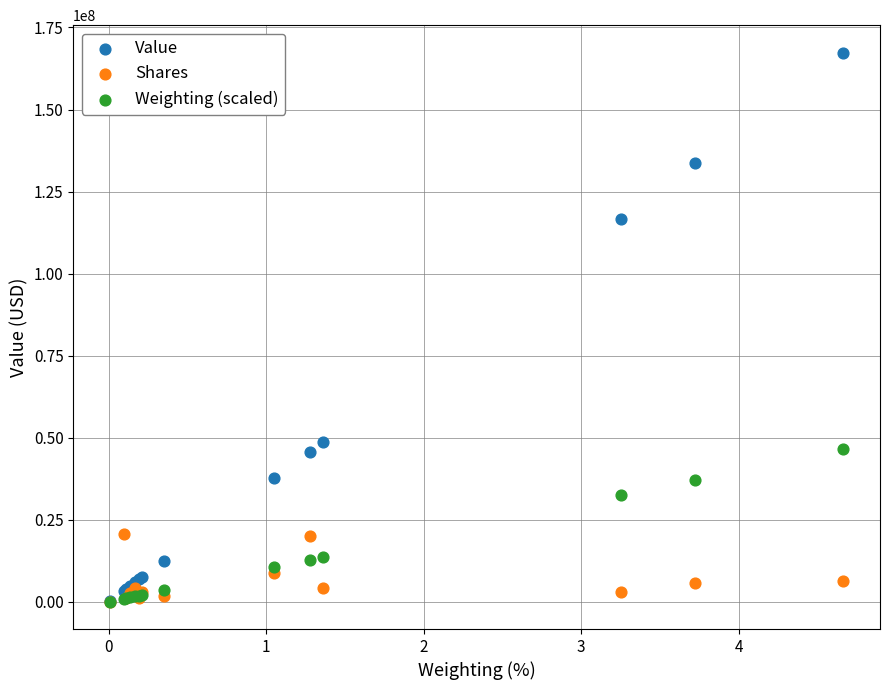

Across all series, what Y value is closest to 83703489?

116771995